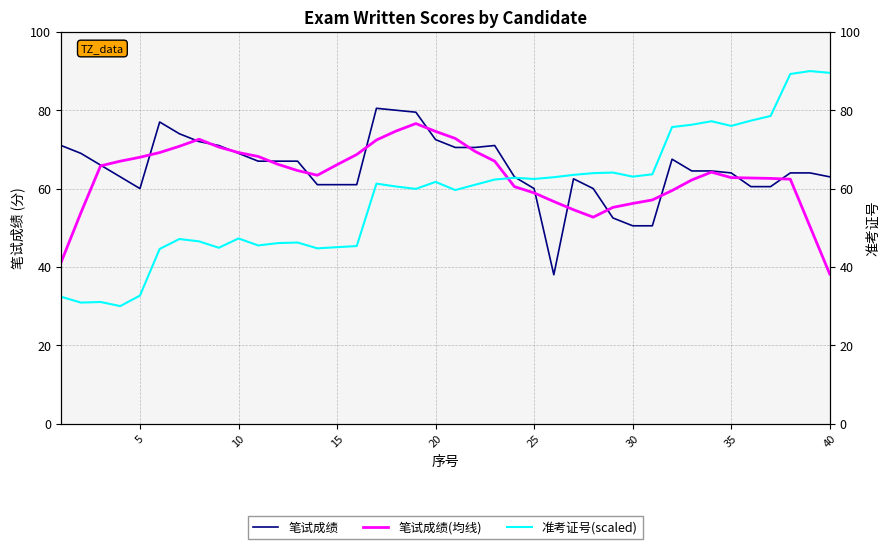

What is the highest value of the 笔试成绩 series?

80.5